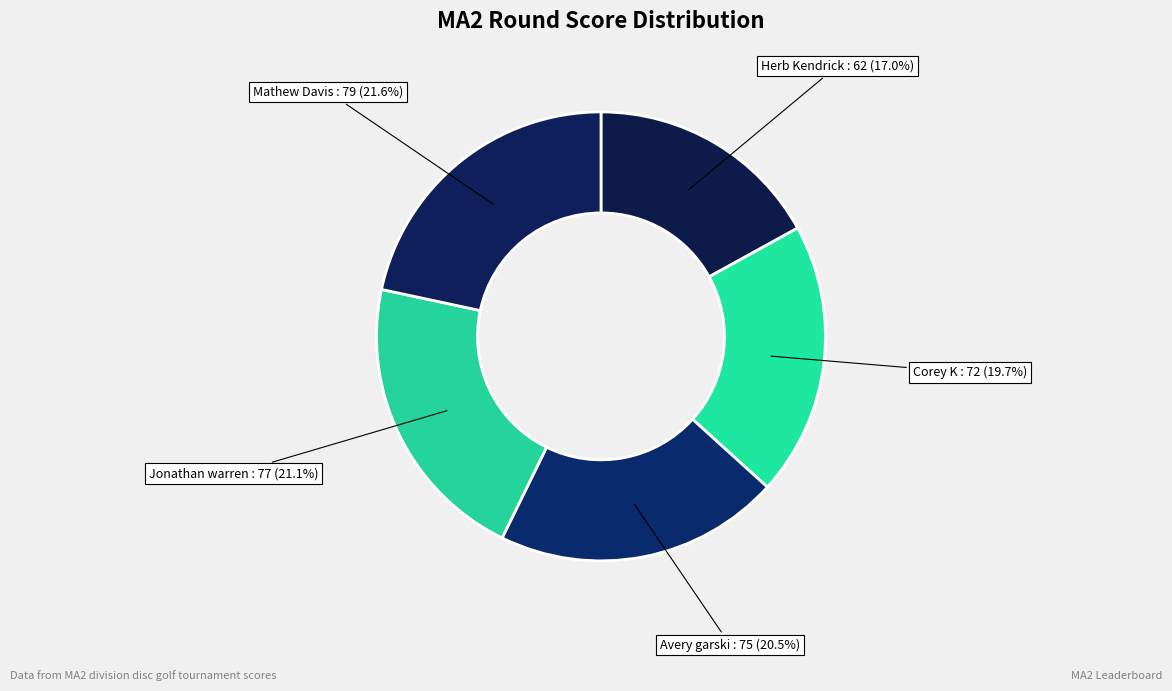

Which category has the biggest portion of the pie?

Mathew Davis